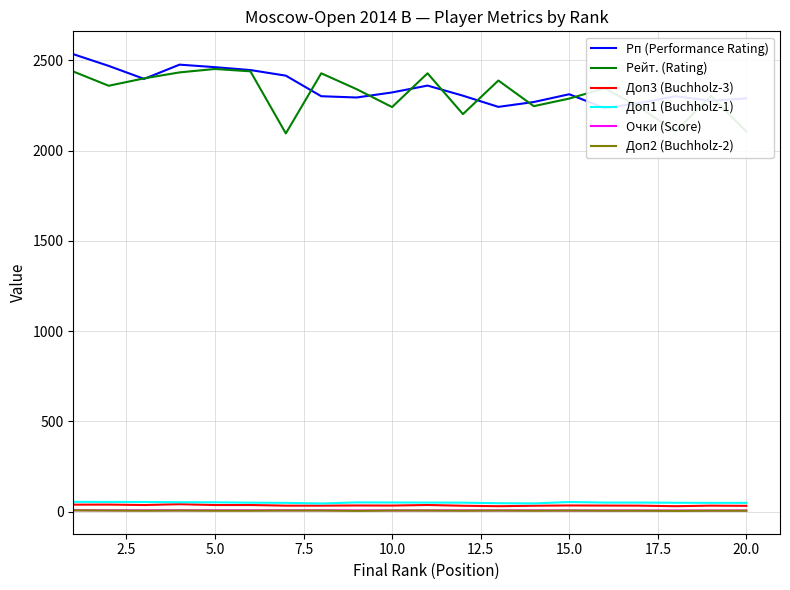

The value of Рейт. (Rating) at 15.0 is 3919.9. True or false?

False